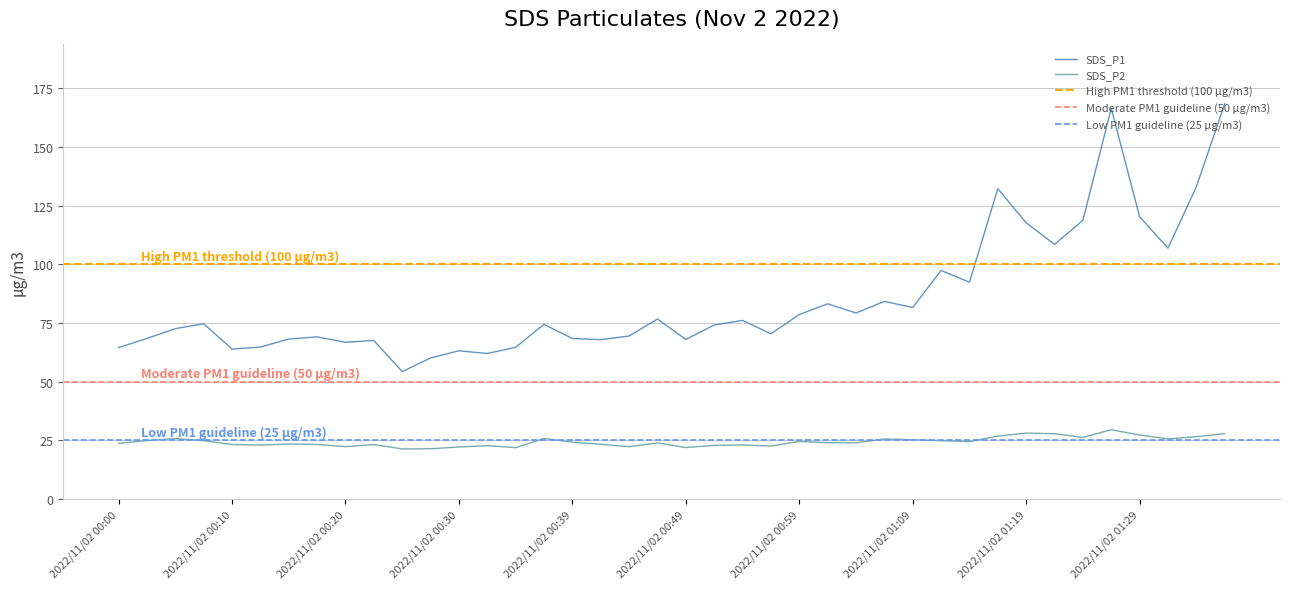

Does the chart have visible grid lines?

Yes